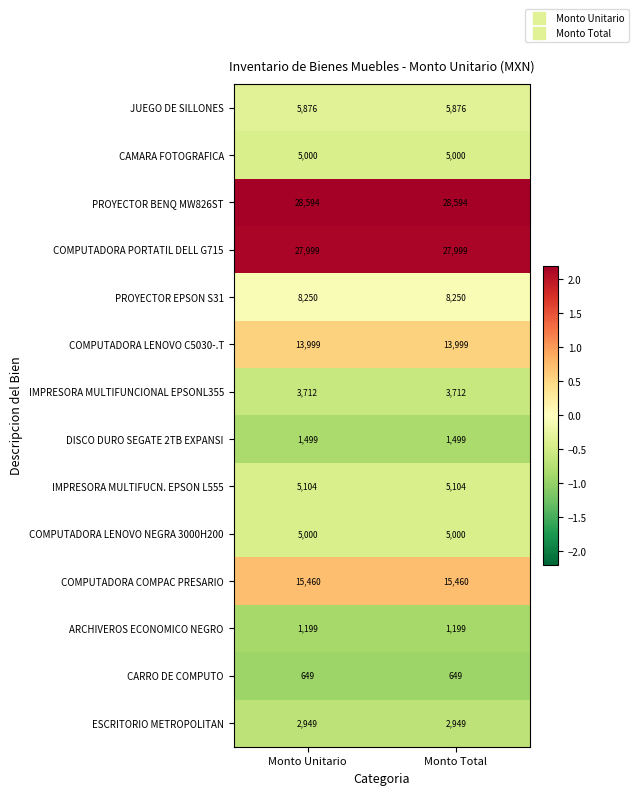

What is the approximate value of ARCHIVEROS ECONOMICO NEGRO at Monto Total?

1199